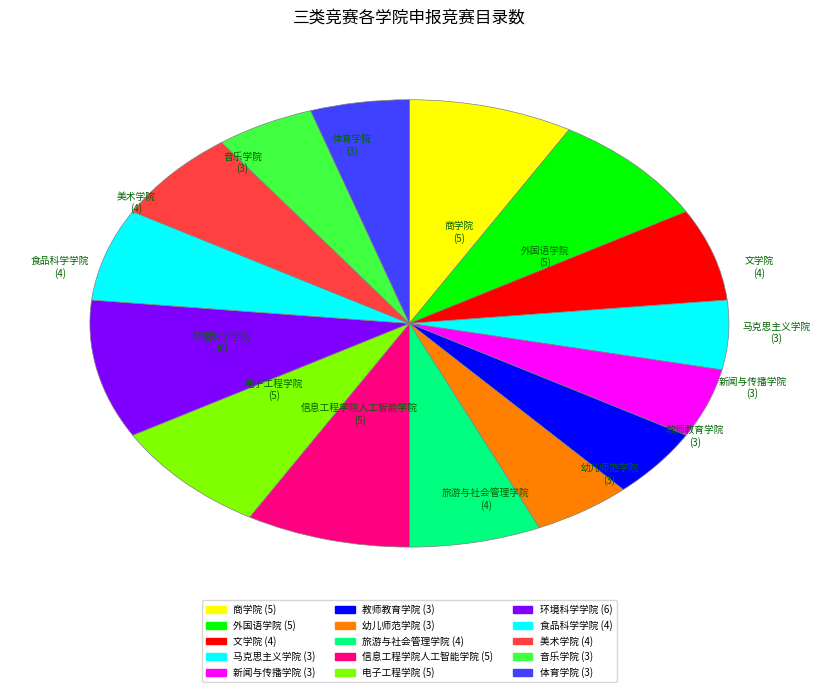

How much of the chart is everything except 食品科学学院?

93.3%